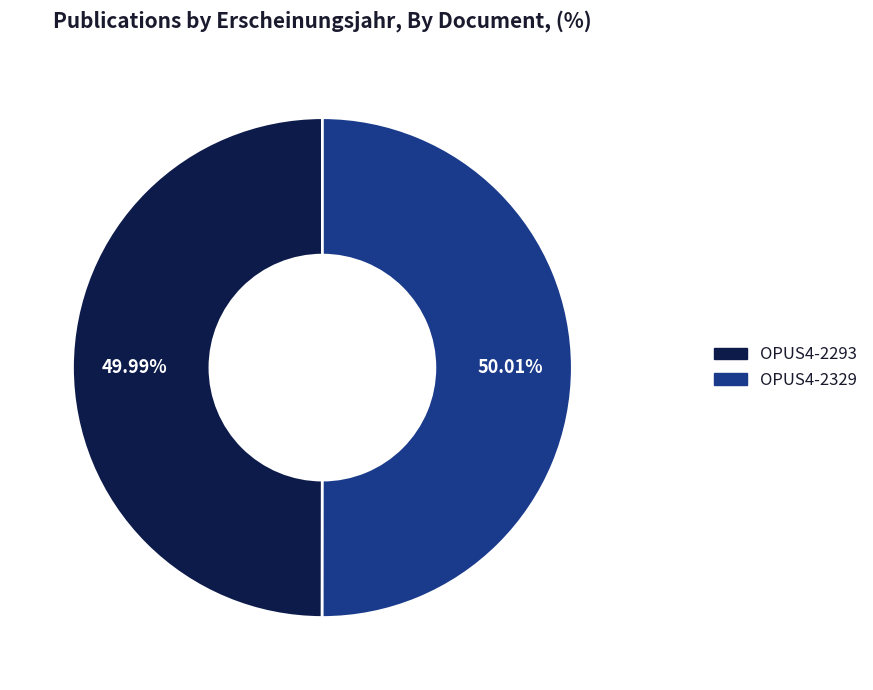

What is the ratio of the value at OPUS4-2329 to the value at OPUS4-2293?

1.0